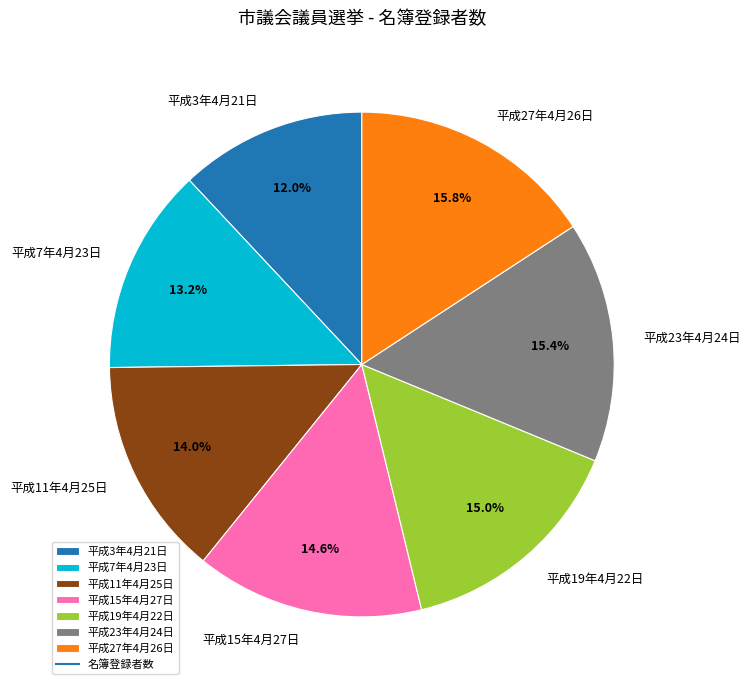

Between 平成11年4月25日 and 平成23年4月24日, which is larger?

平成23年4月24日